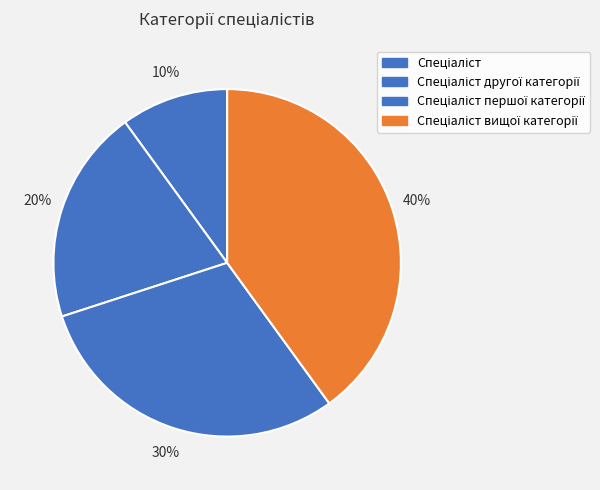

How many segments does this pie chart have?

4